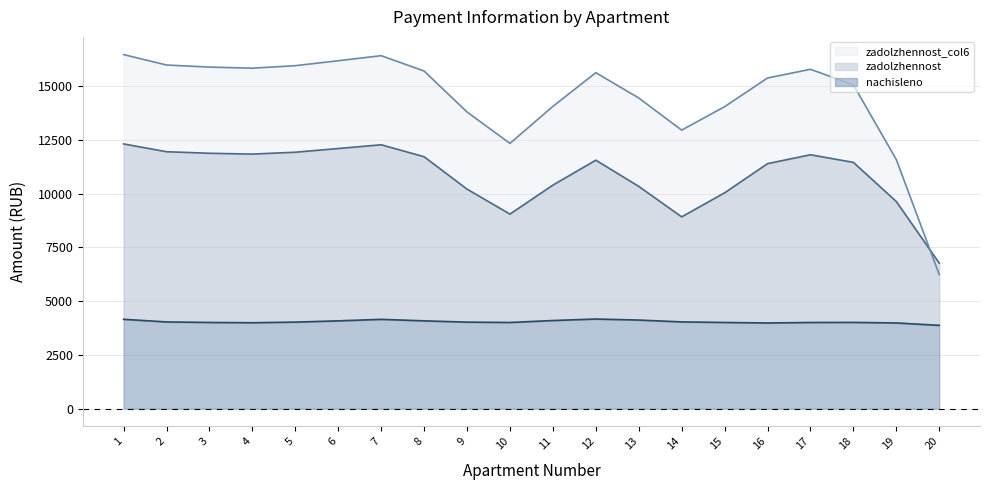

Is the value of nachisleno at 20 greater than the value of zadolzhennost at 3?

No